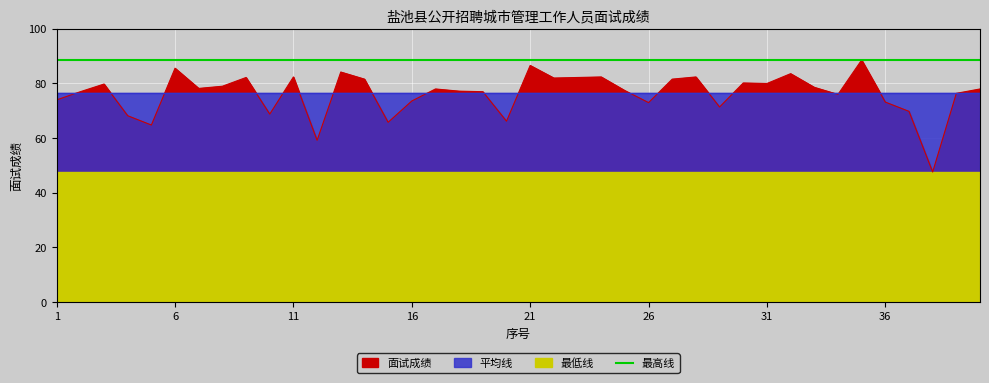

Which has a higher value, 37 or 22?

22